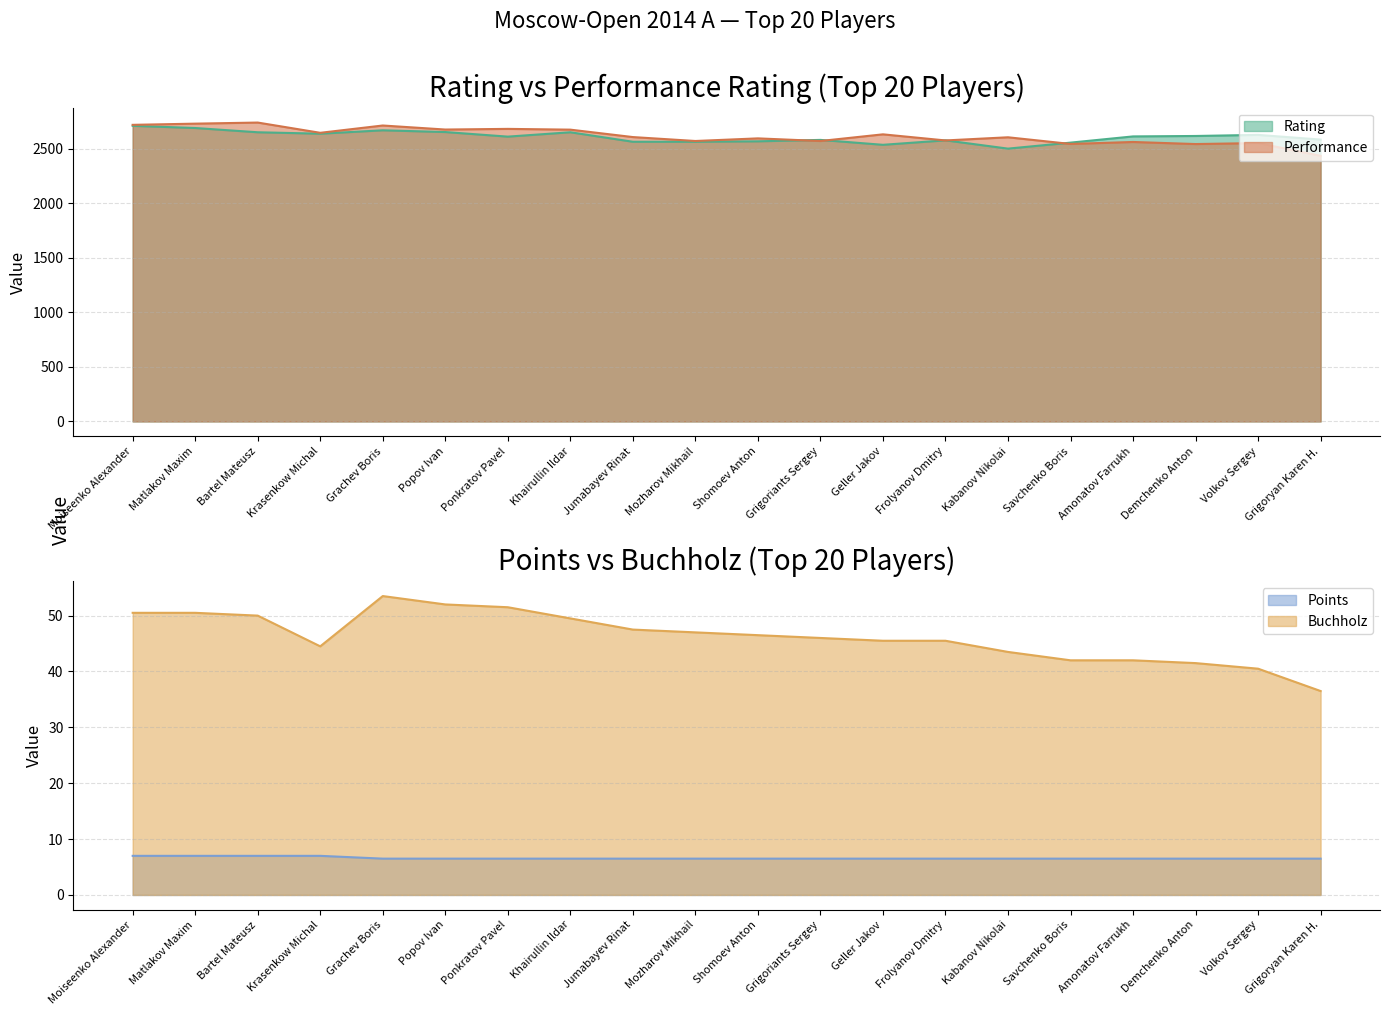

What is the approximate value of Performance at Ponkratov Pavel?

2682